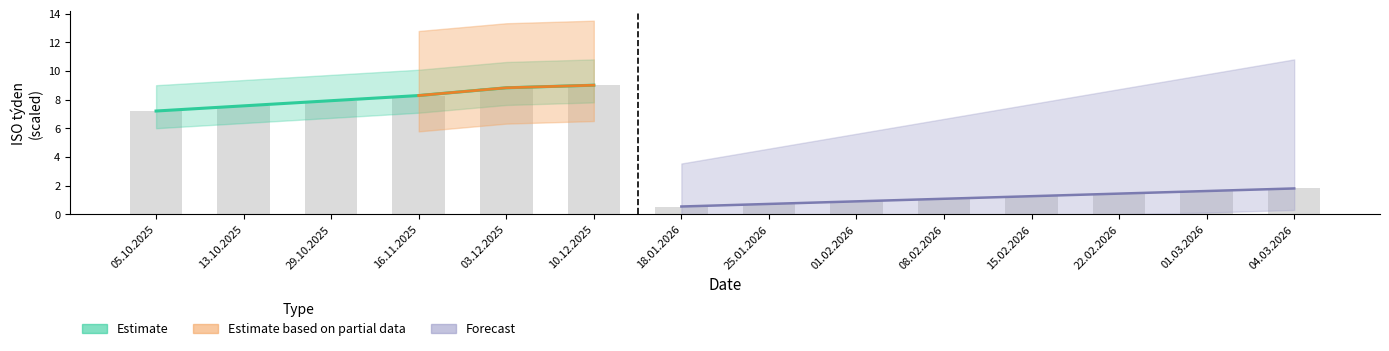

Is it true that the value at 05.10.2025 is 12.7?

False